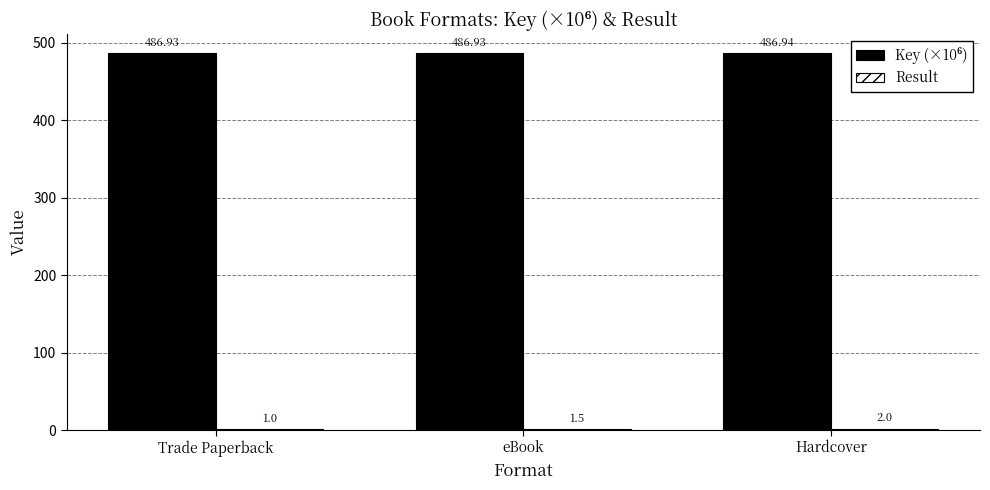

What is the total value across all series at Trade Paperback?

487.9